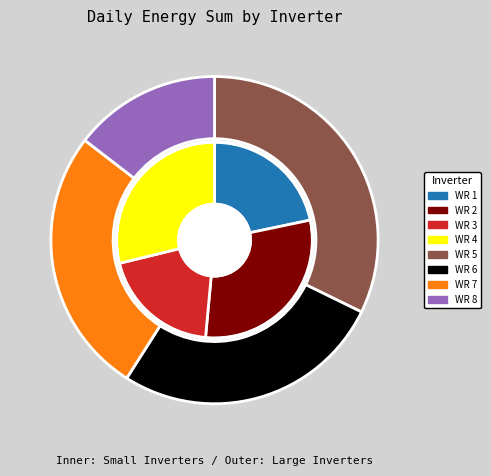

To the nearest percent, what is the combined percentage of WR 5 and WR 8?

30%